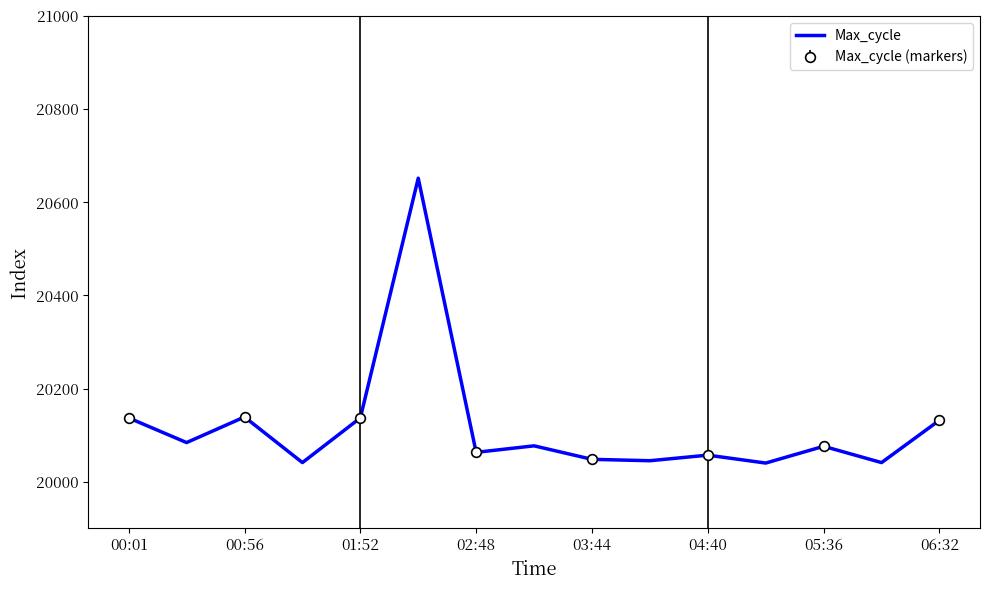

What is the average value?

20118